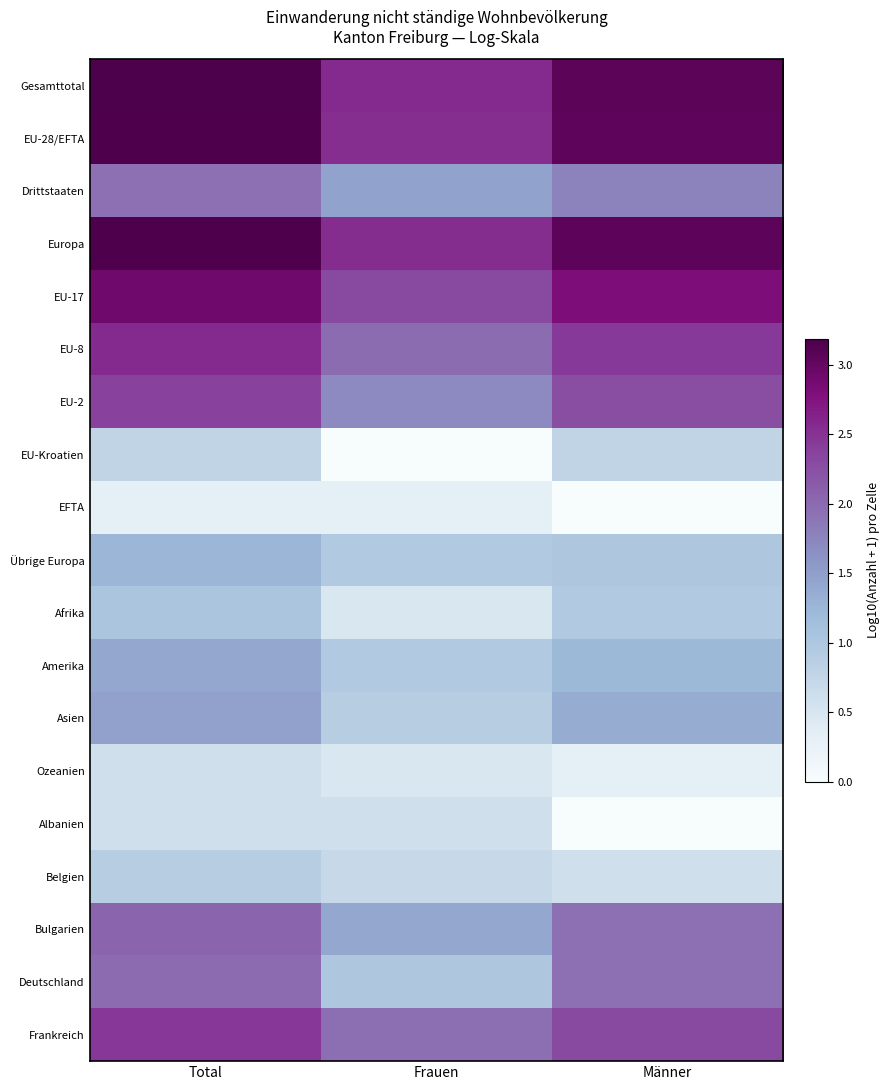

Where is Übrige Europa nearest to the value 1?

Männer